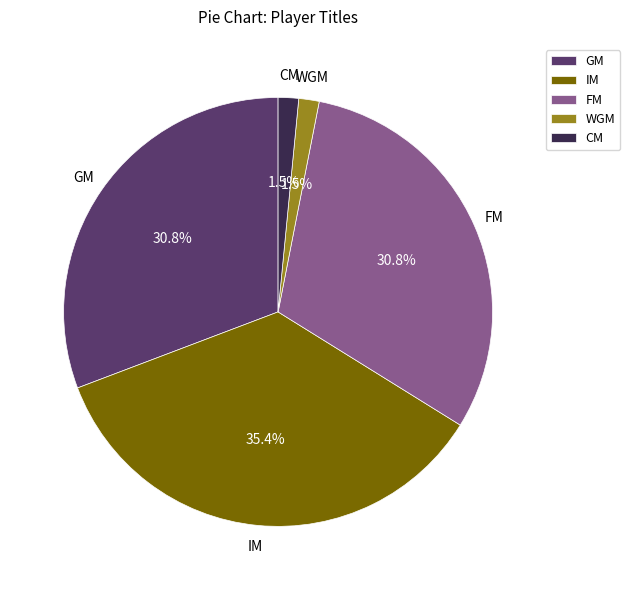

Which has a higher value, IM or FM?

IM